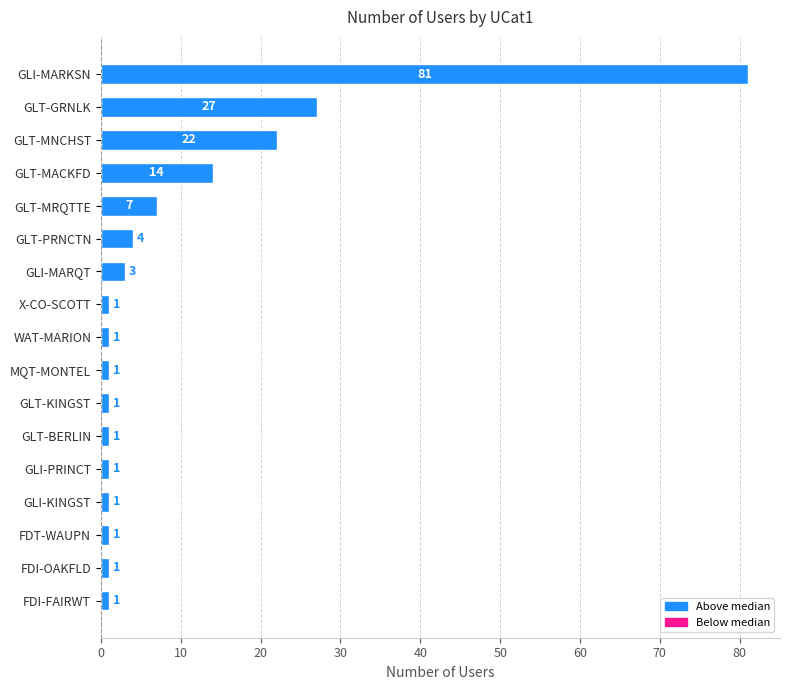

What is the sum of all values?

168